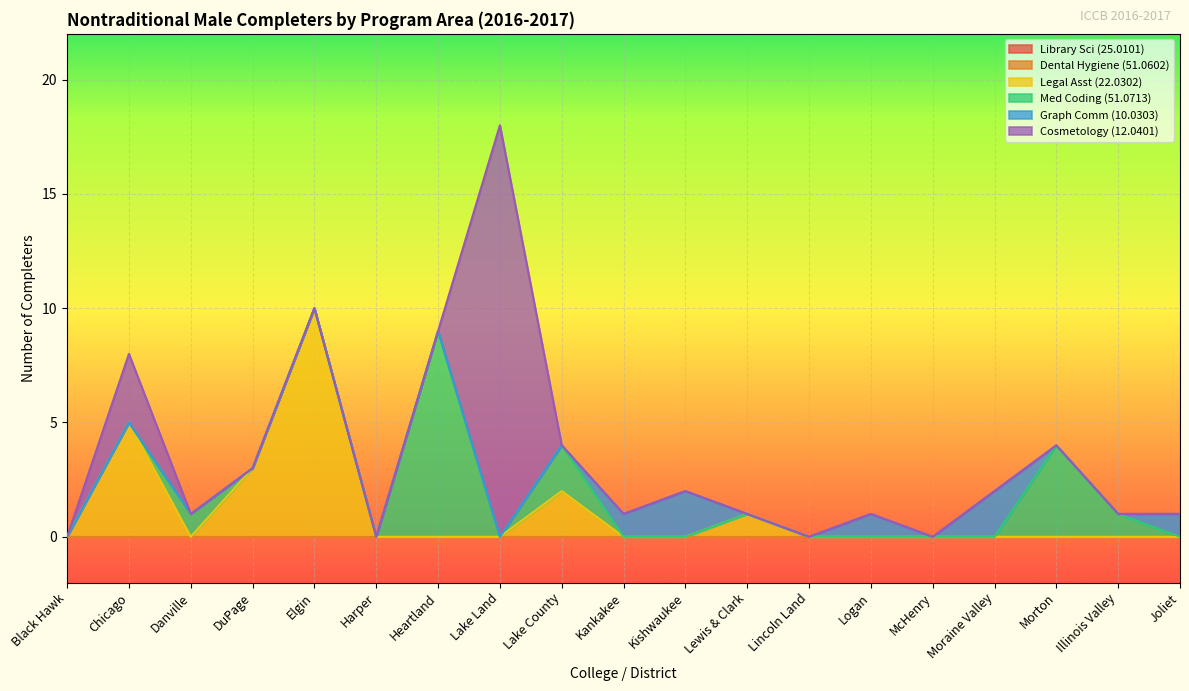

How many categories are shown in the chart?

19